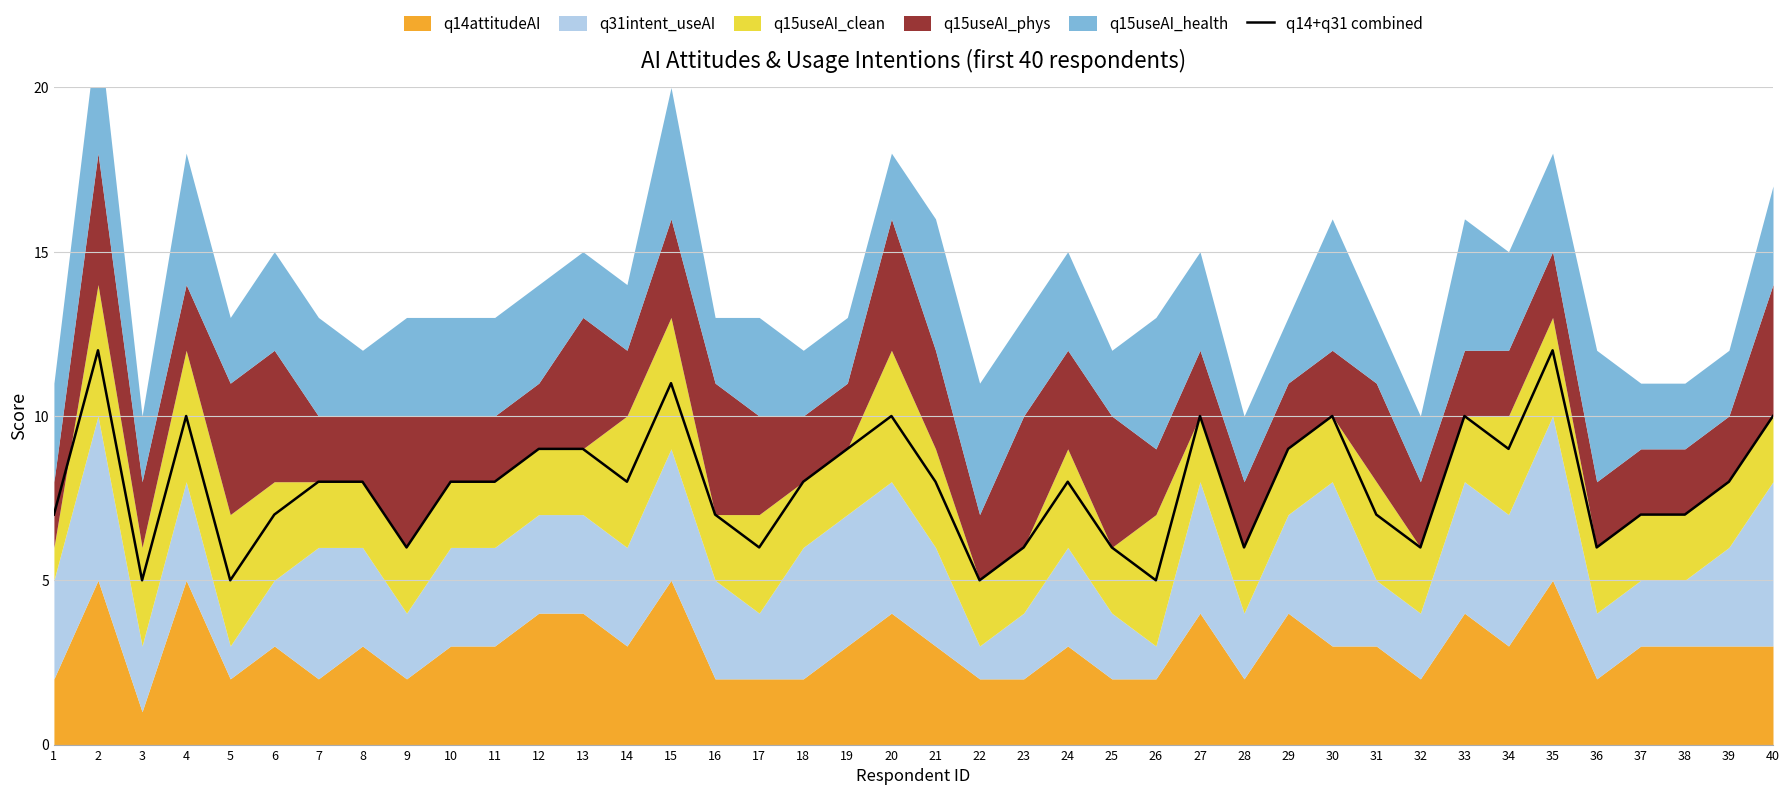

Rank the categories by value from highest to lowest.

2, 35, 15, 4, 20, 27, 30, 33, 40, 12, 13, 19, 29, 34, 7, 8, 10, 11, 14, 18, 21, 24, 39, 1, 6, 16, 31, 37, 38, 9, 17, 23, 25, 28, 32, 36, 3, 5, 22, 26